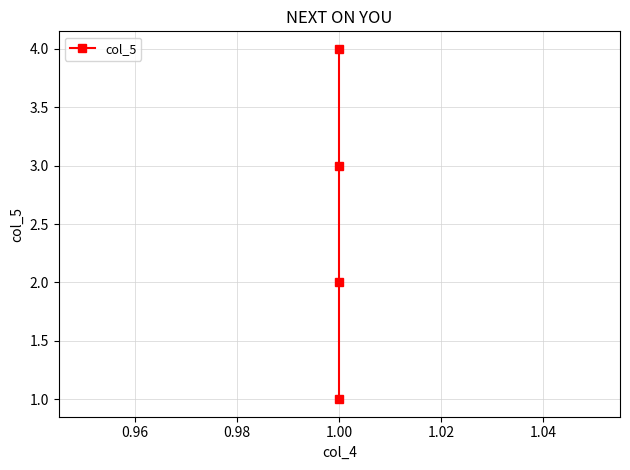

The value at 1.00 is 1. True or false?

False